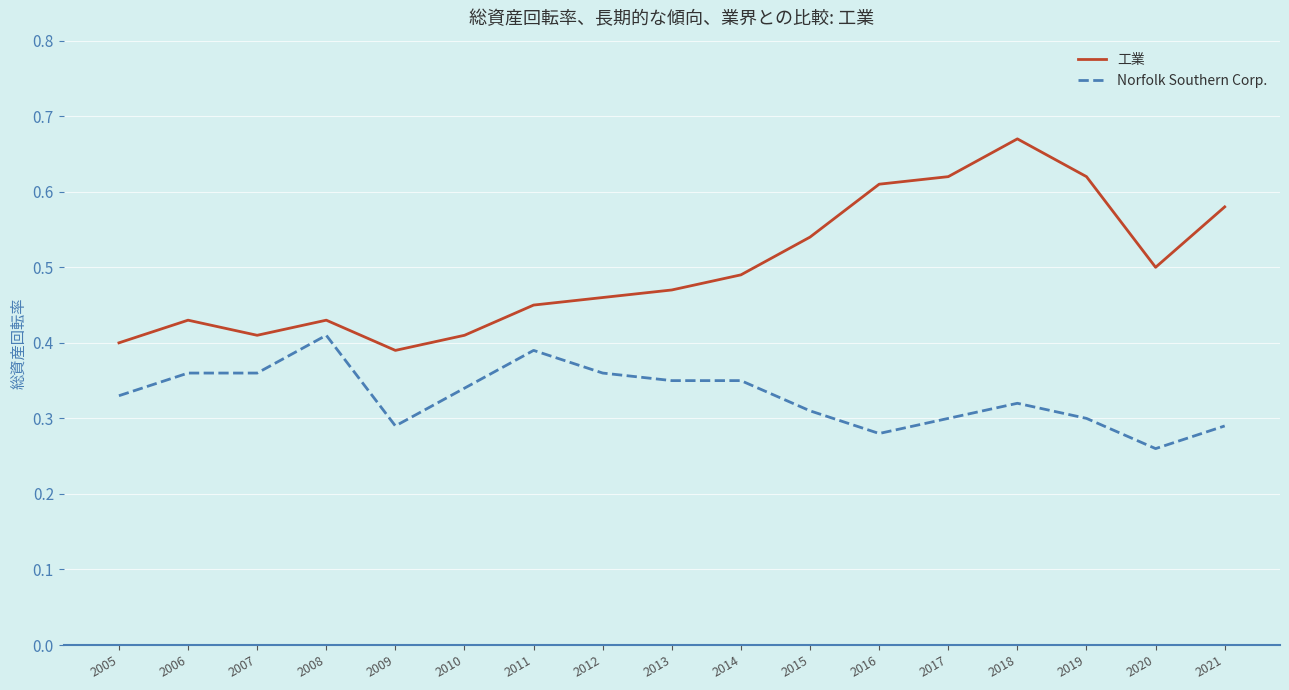

At which category does the chart reach its minimum across all series?

2020